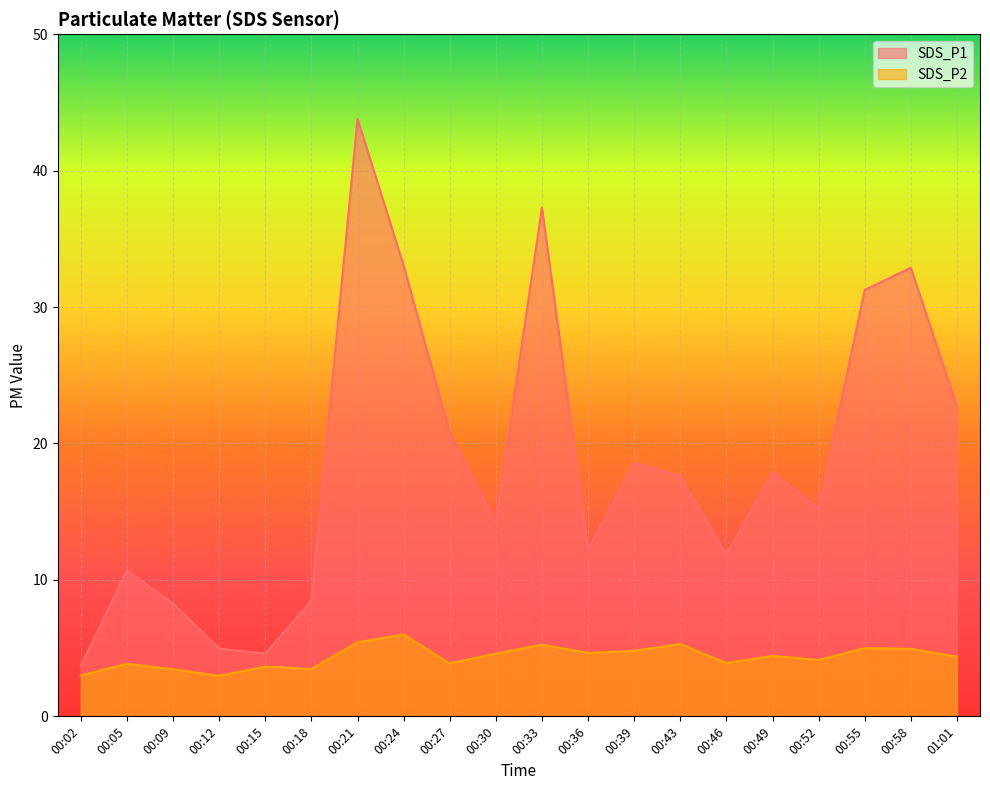

How many values in the SDS_P1 series are below 17?

10